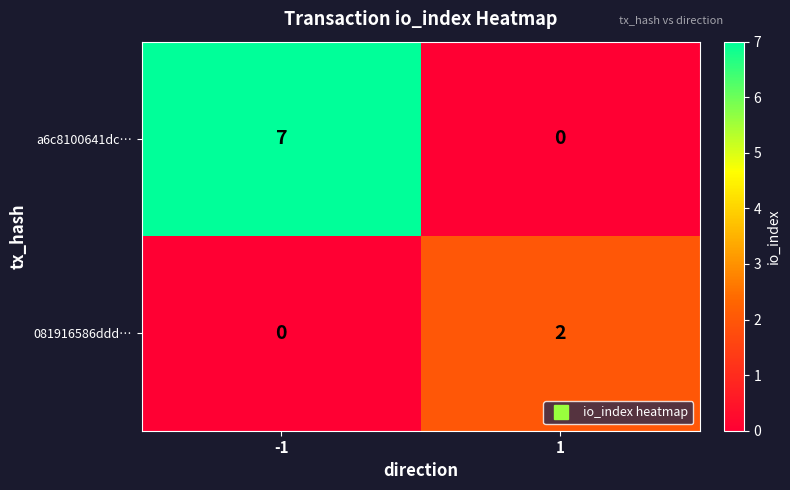

What is the difference between the highest and lowest values at 1?

2